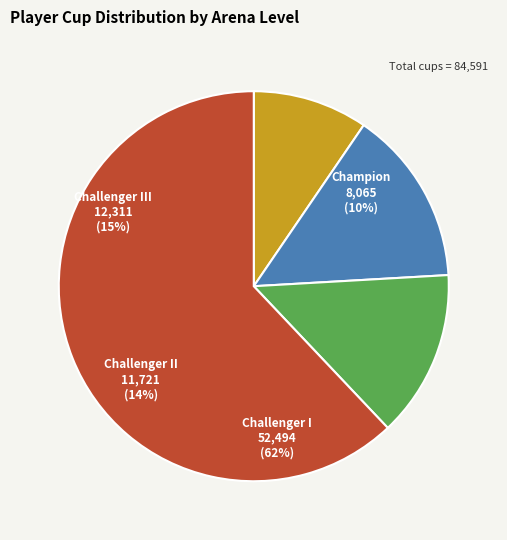

Is it true that Challenger I is 21% of the pie?

False